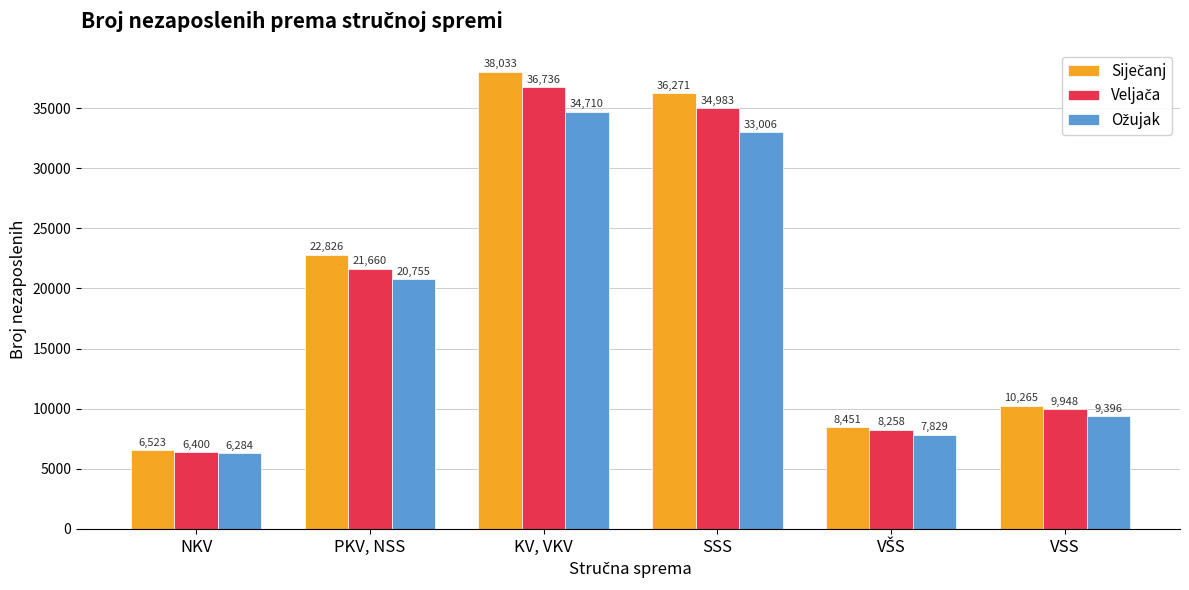

At which category is the sum across all series the highest?

KV, VKV